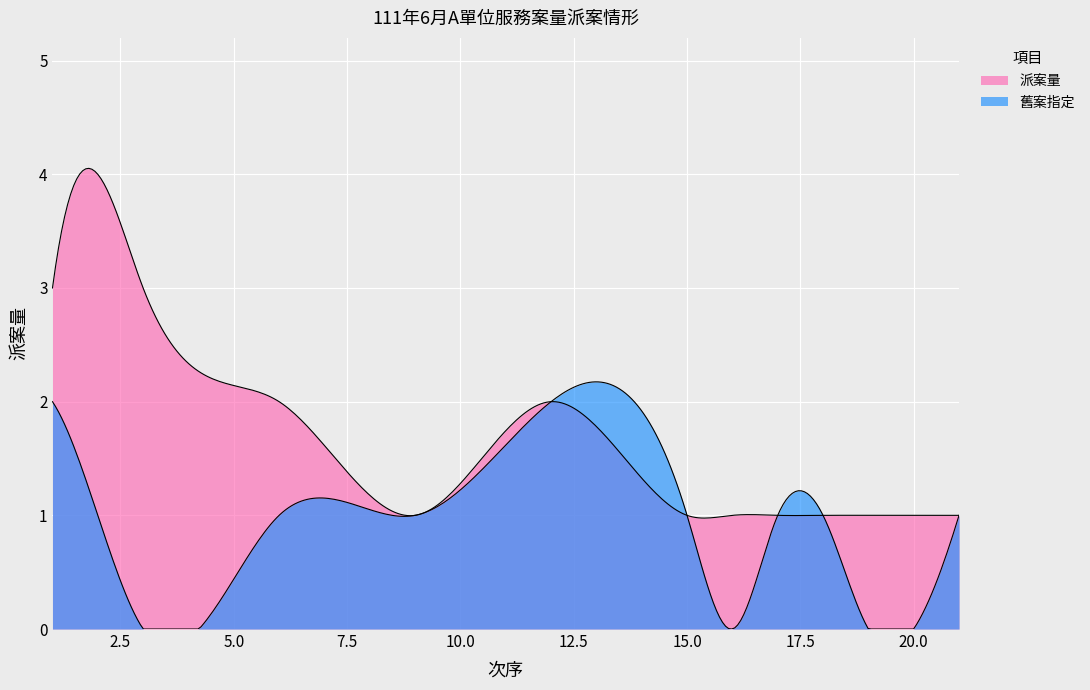

The value of 派案量 at 15 is 0. True or false?

False